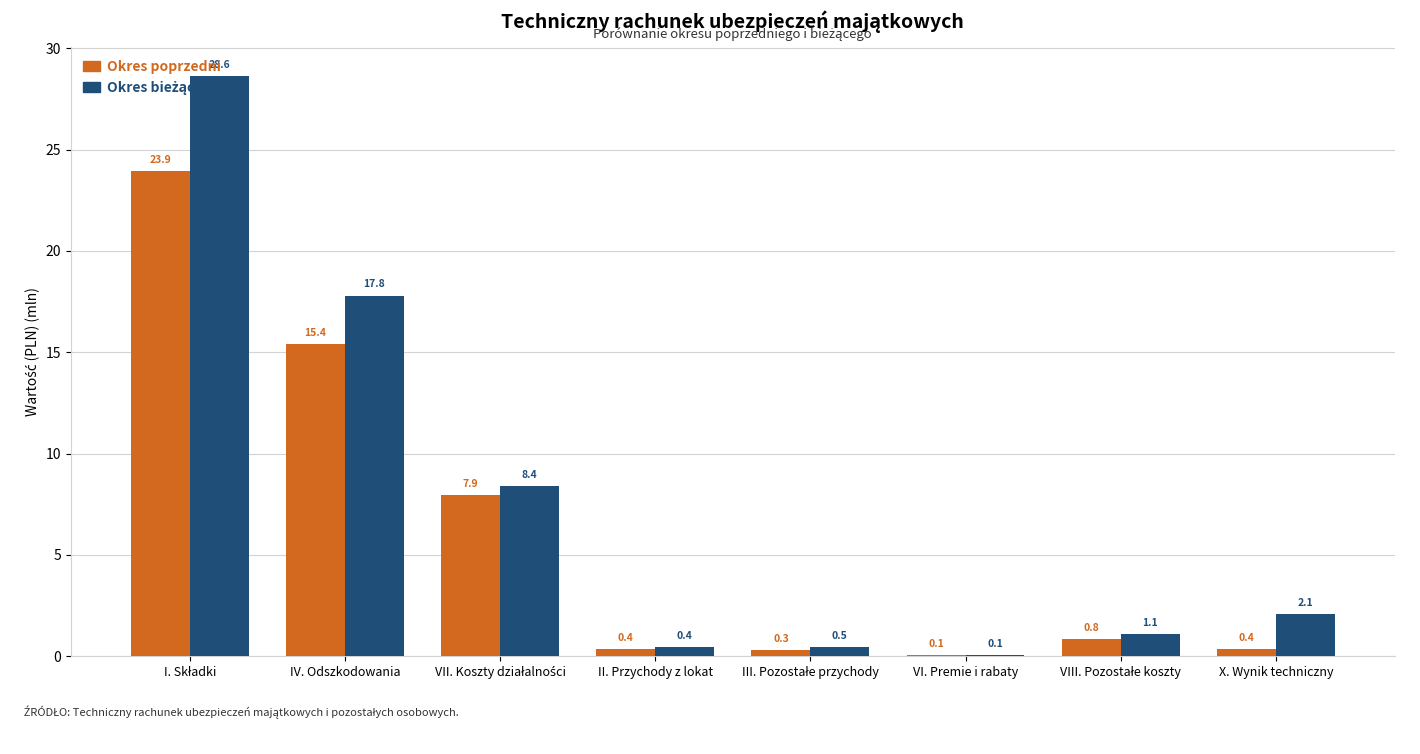

What is the highest value of the Okres poprzedni series?

23.9